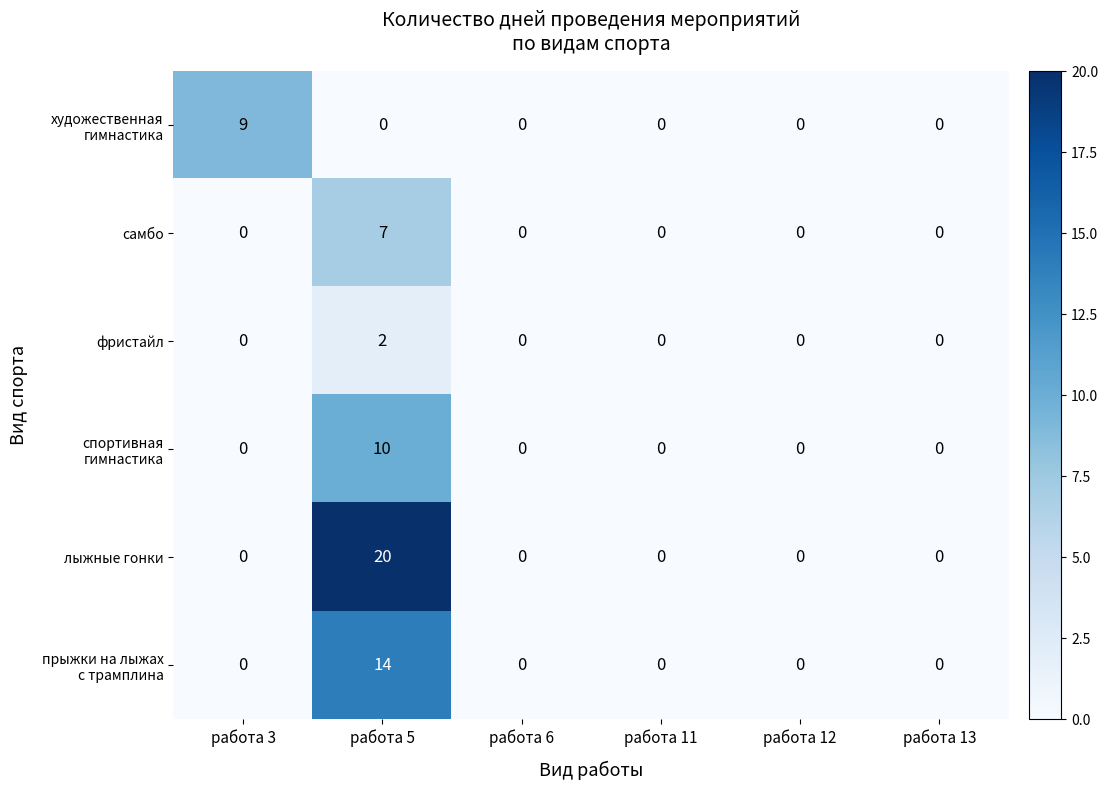

Which label corresponds to the largest value in the chart?

работа 5